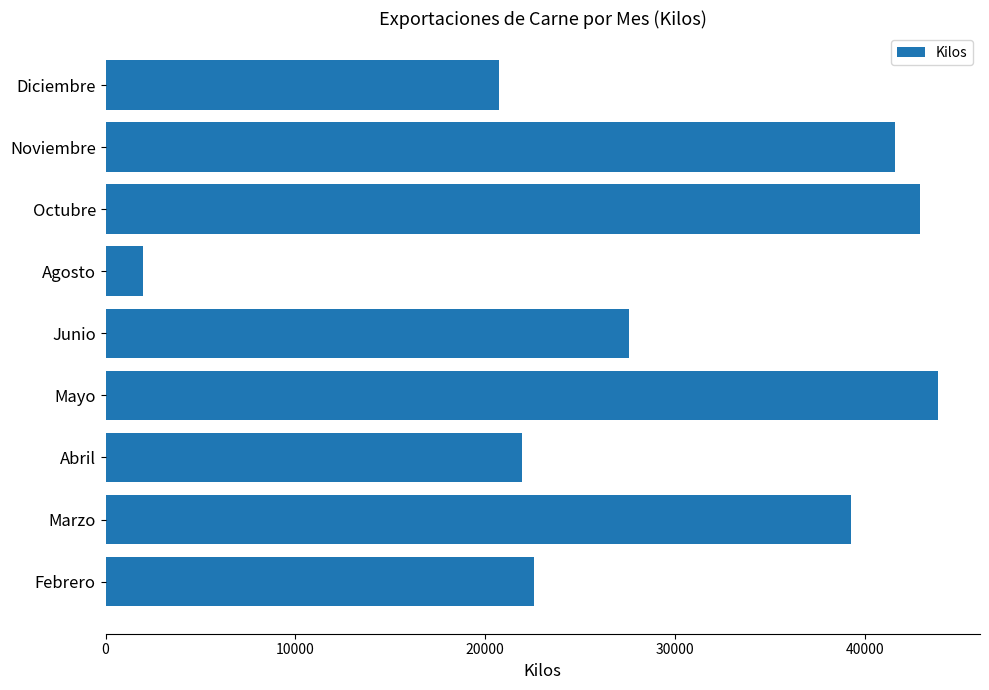

Rank the categories by value from highest to lowest.

Mayo, Octubre, Noviembre, Marzo, Junio, Febrero, Abril, Diciembre, Agosto